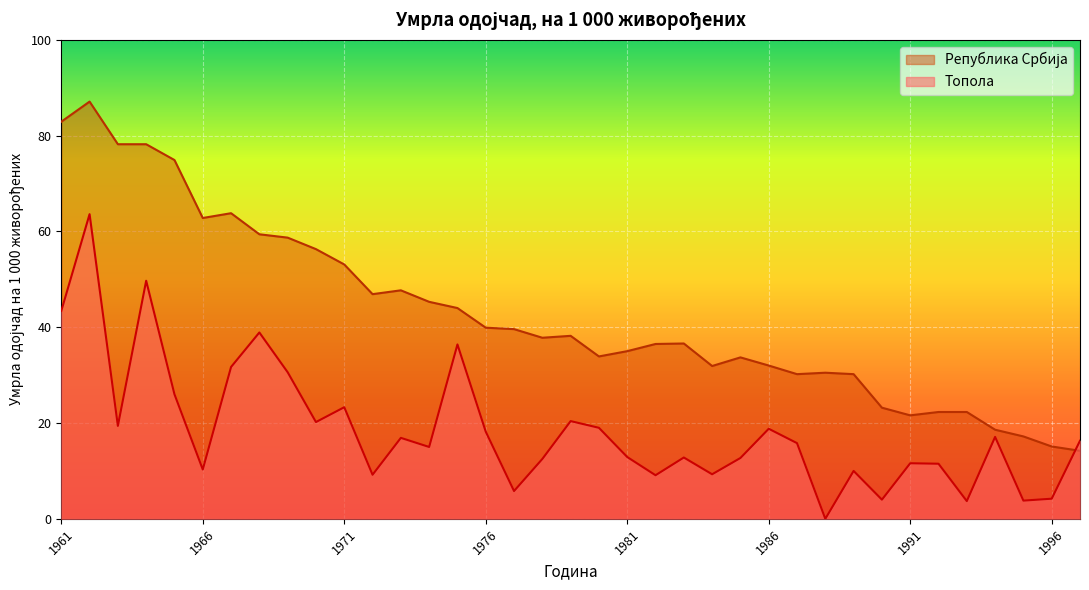

True or false: Топола and Република Србија intersect in this chart.

True